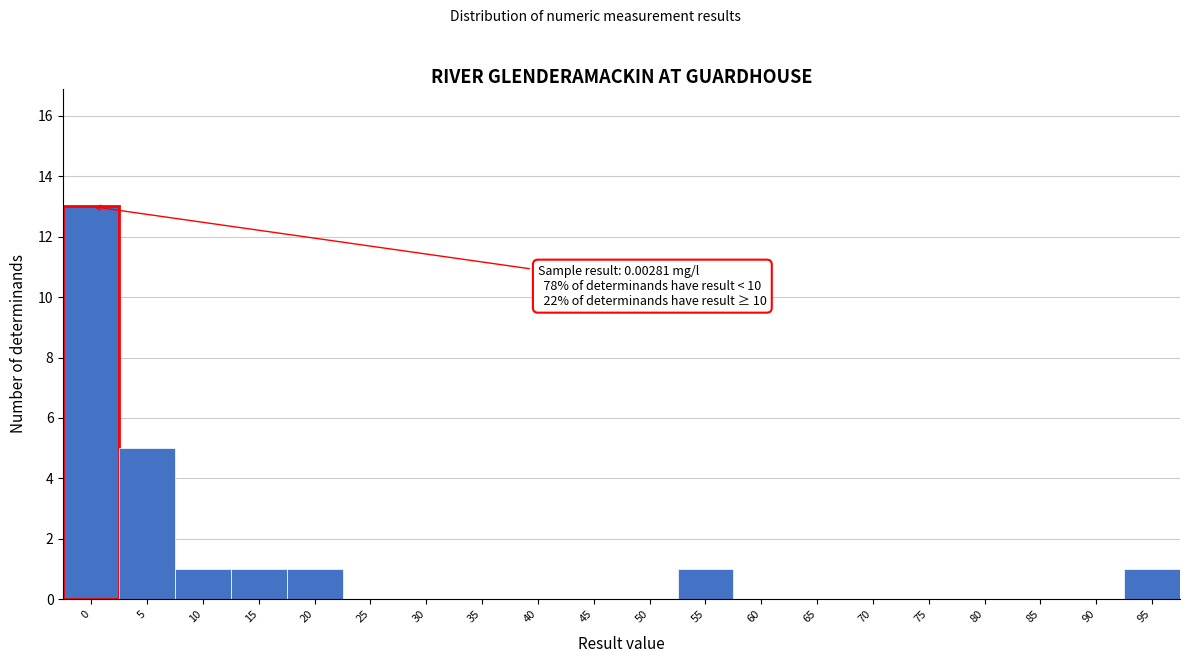

Reading left to right, list all the values displayed in this chart.

0=13	5=5	10=1	15=1	20=1	25=0	30=0	35=0	40=0	45=0	50=0	55=1	60=0	65=0	70=0	75=0	80=0	85=0	90=0	95=1